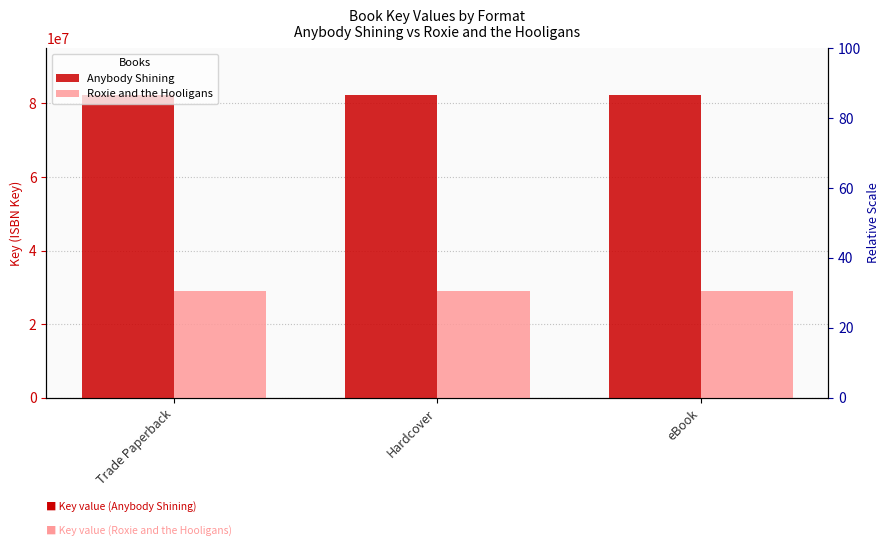

What are all the series names shown in the legend?

Anybody Shining, Roxie and the Hooligans